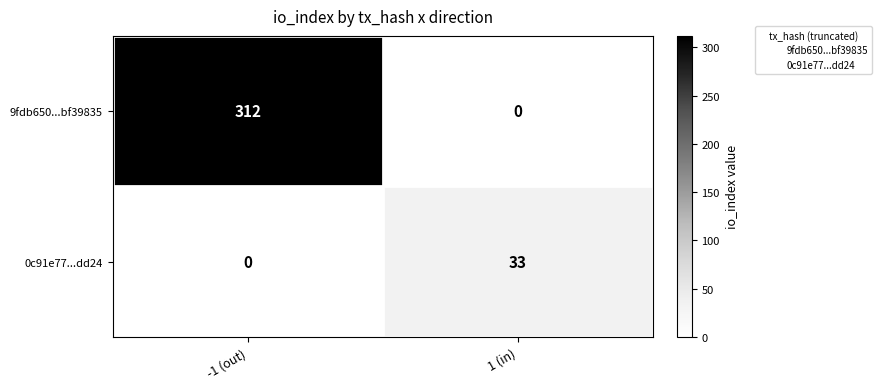

How many series are shown in this chart?

2